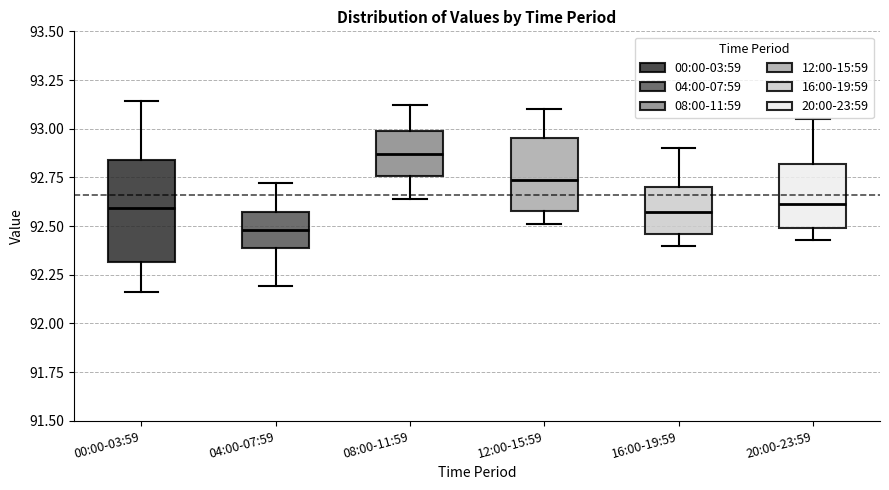

Comparing the boxes themselves (not the whiskers), which one is the tallest?

00:00-03:59